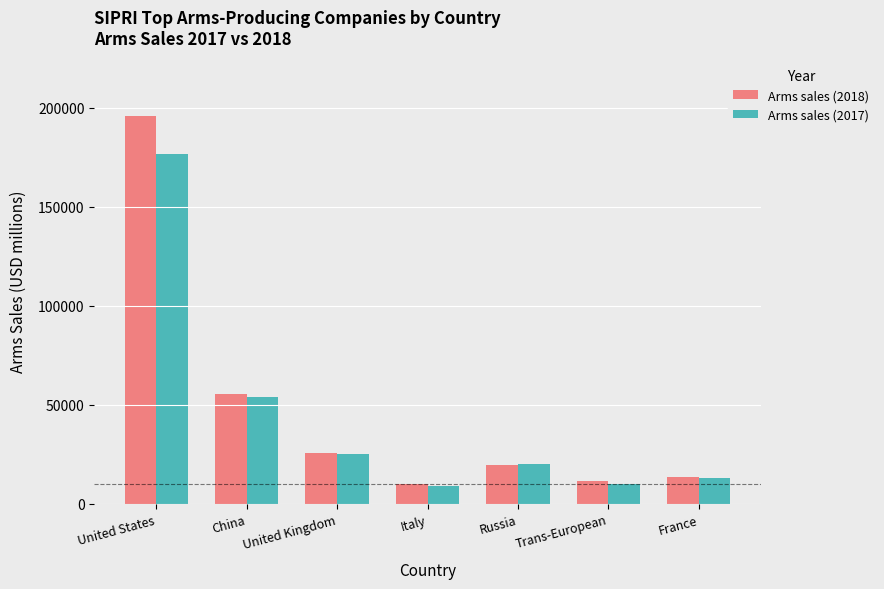

At how many categories does at least one series exceed 164616?

1